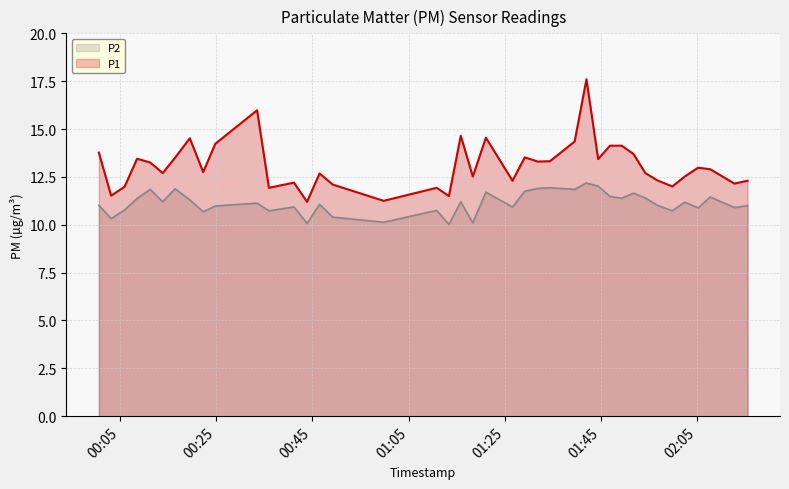

Which series has the largest total across all categories?

P1